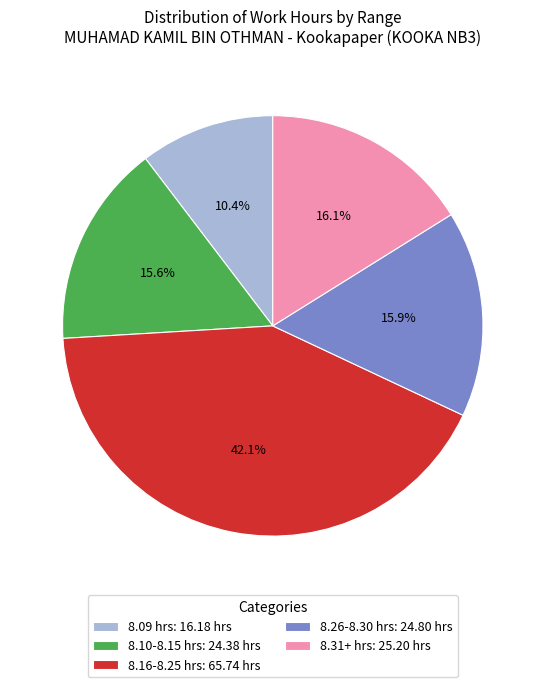

How much of the chart is everything except 8.09 hrs: 16.18 hrs?

89.6%